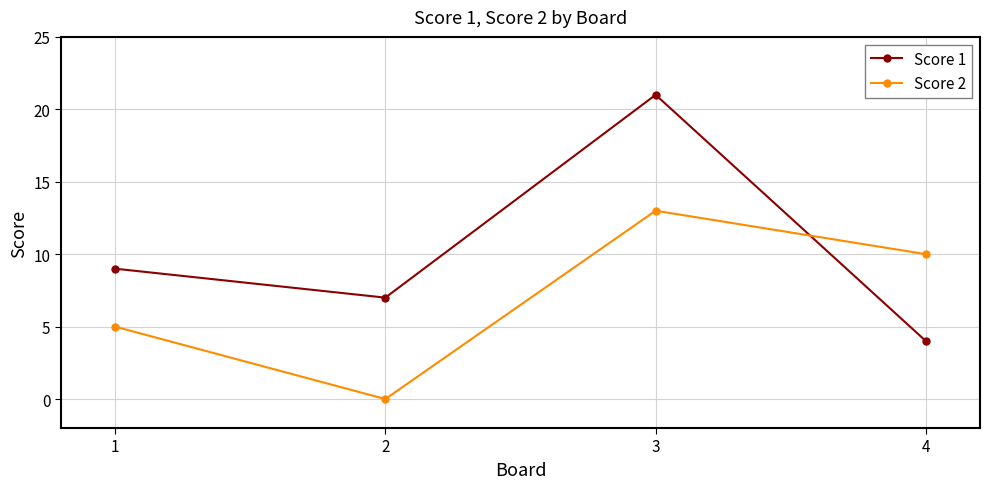

Between 2 and 4, which series saw the biggest shift?

Score 2